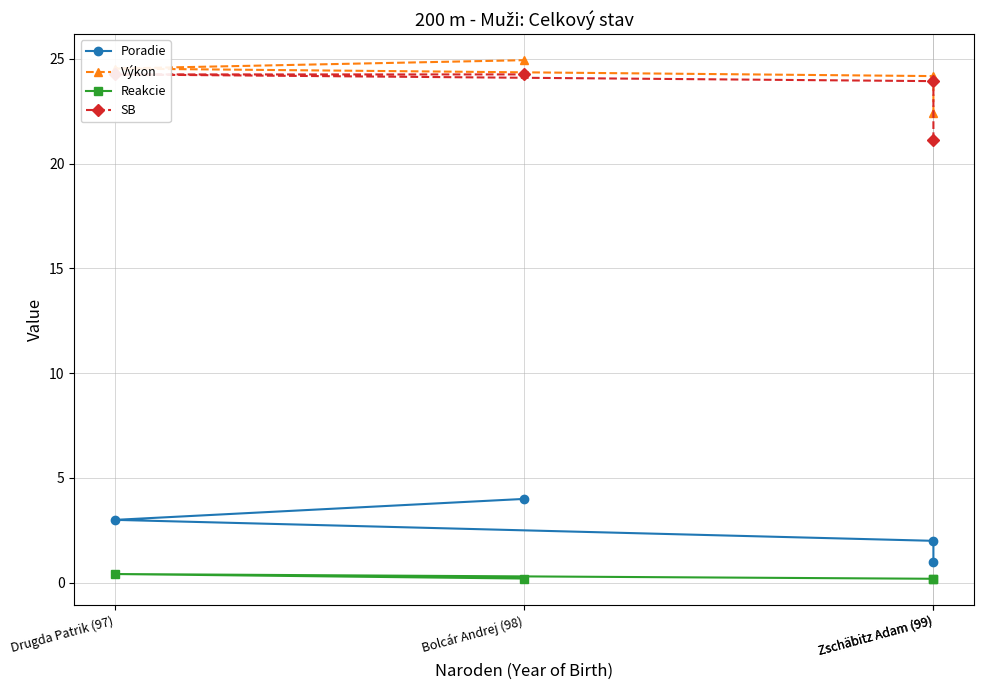

What value does the Poradie series have at Drugda Patrik (97)?

3.0